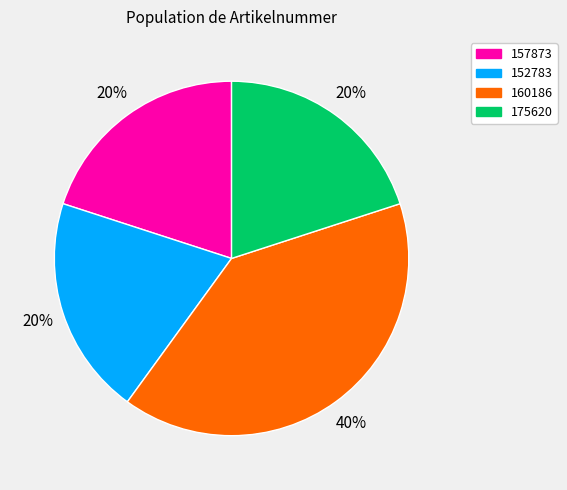

Is it true that 175620 is 20% of the pie?

True